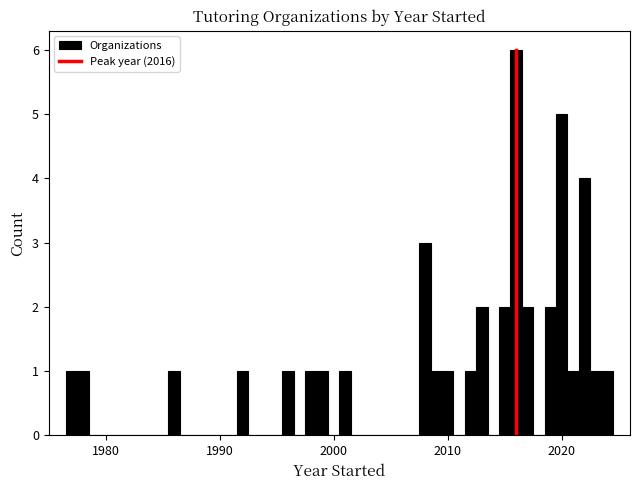

Read against the x-axis, roughly where is the centre of the tallest bar?

2016